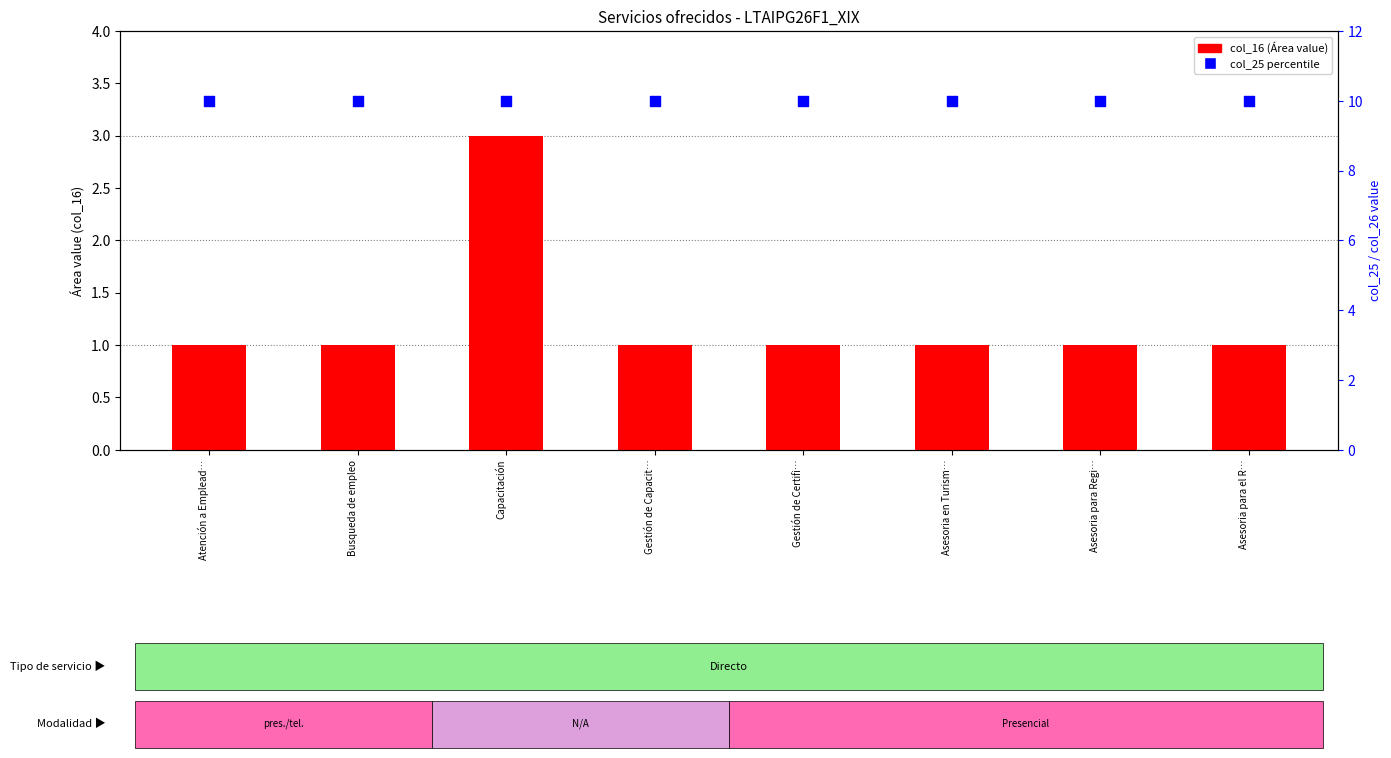

At which category is the sum across all series the highest?

Capacitación